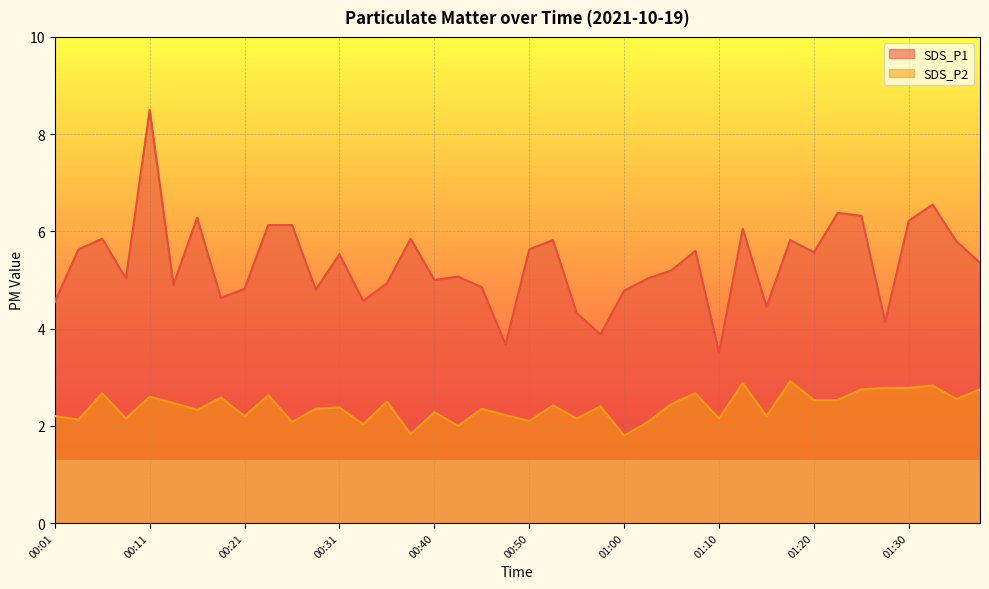

What is the difference between the second highest and minimum values in the SDS_P2 series?

1.1